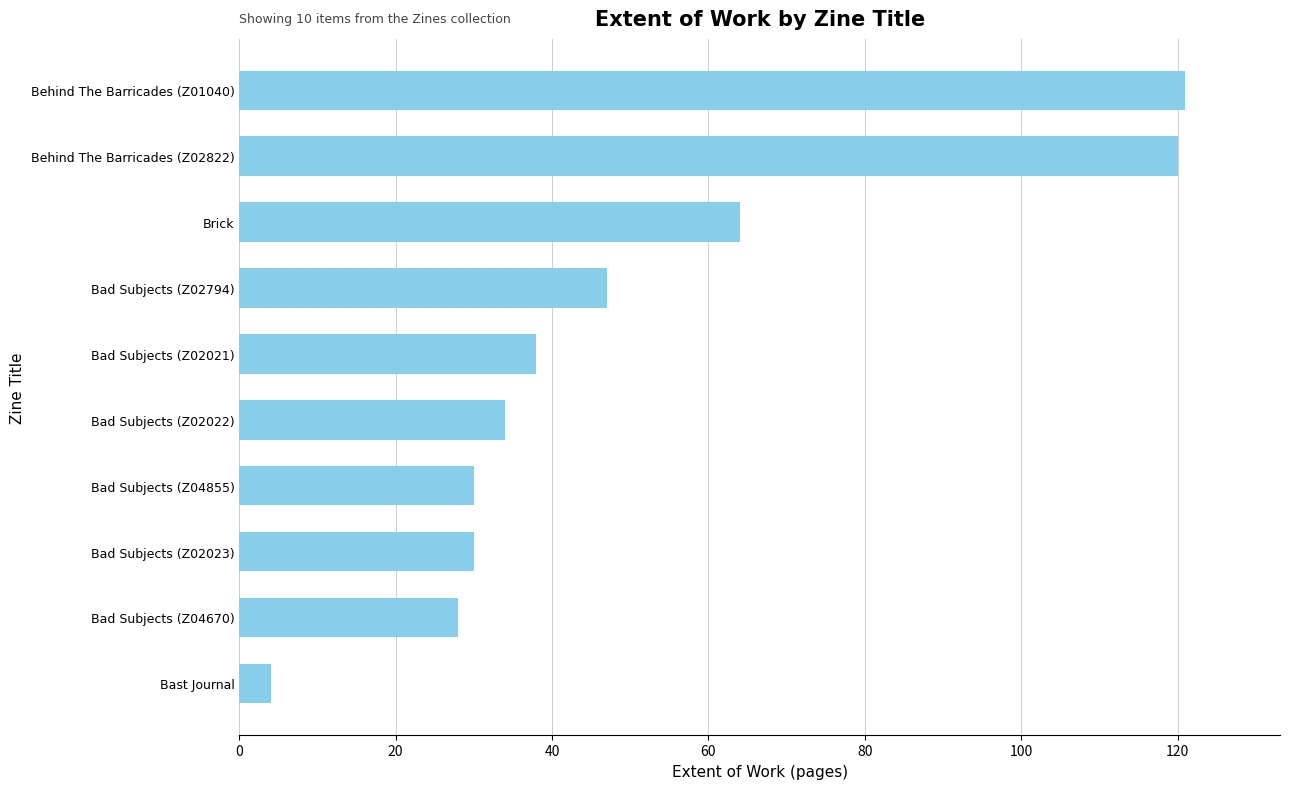

Is it true that the value at Brick is 111?

False